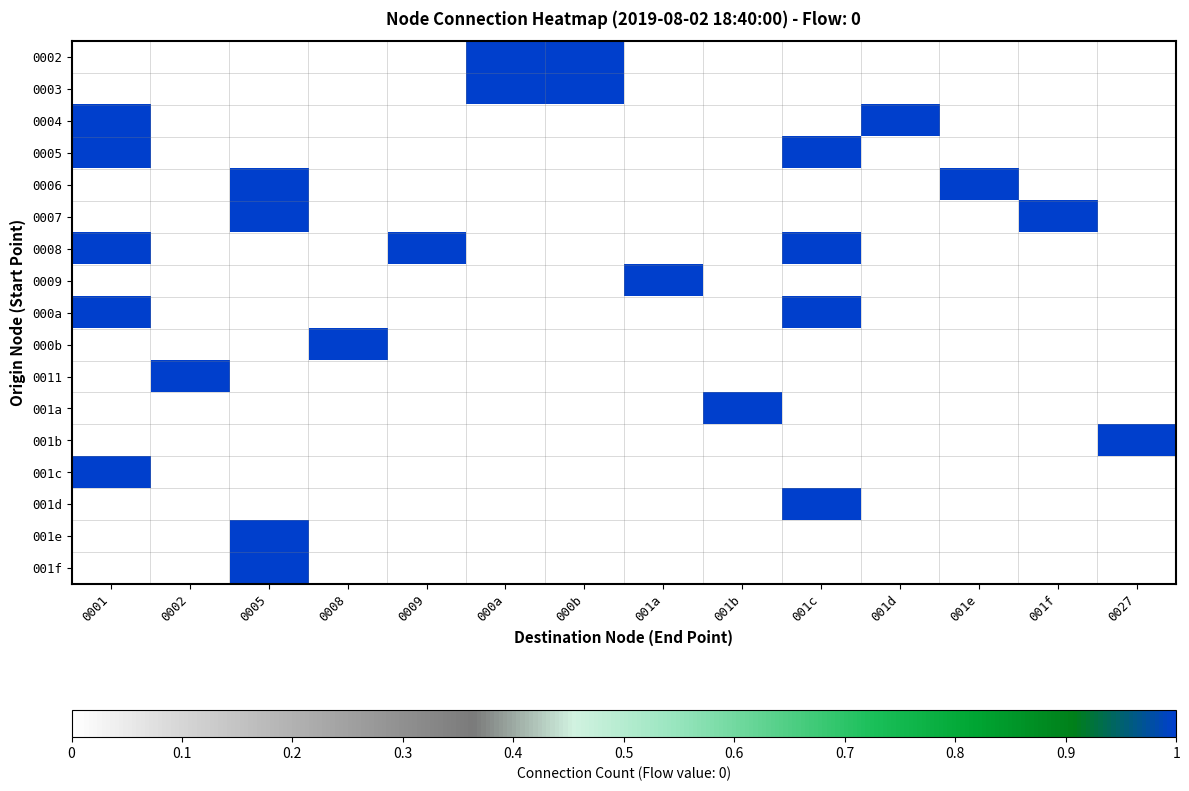

Which series has the largest total across all categories?

0008